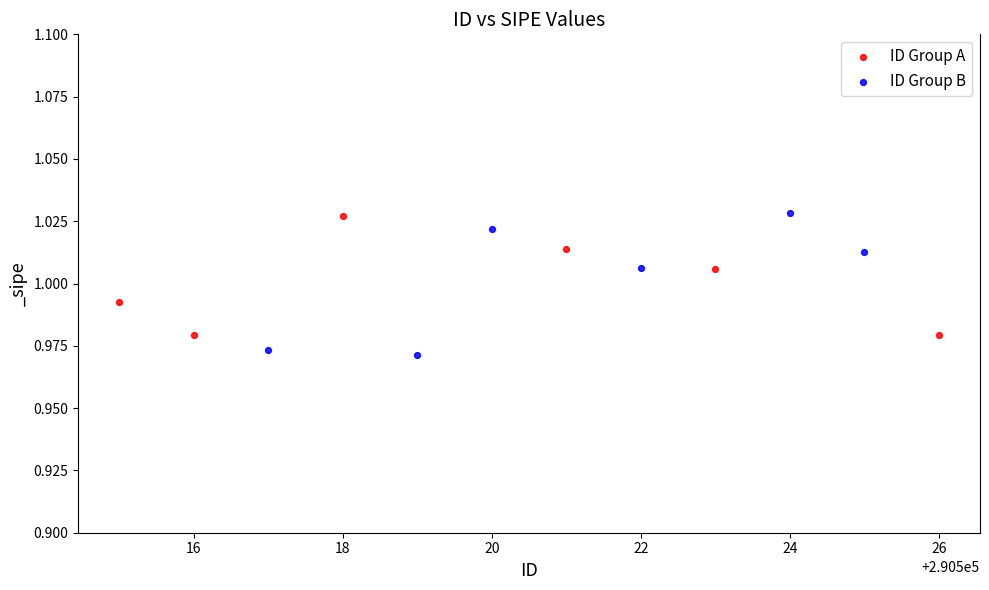

Which series contains the lowest Y value?

ID Group B